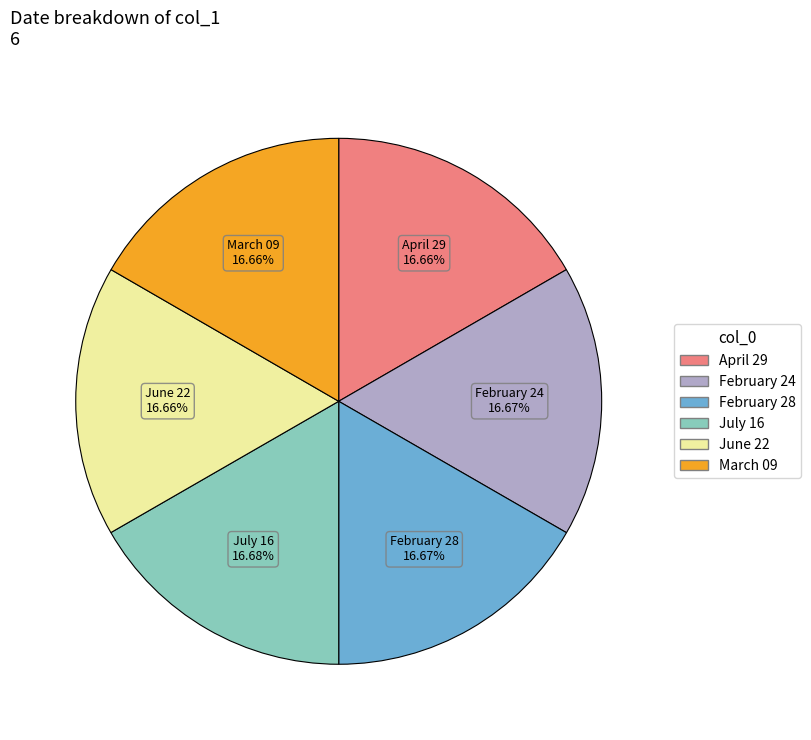

Is the sum of March 09 and April 29 greater than half?

No